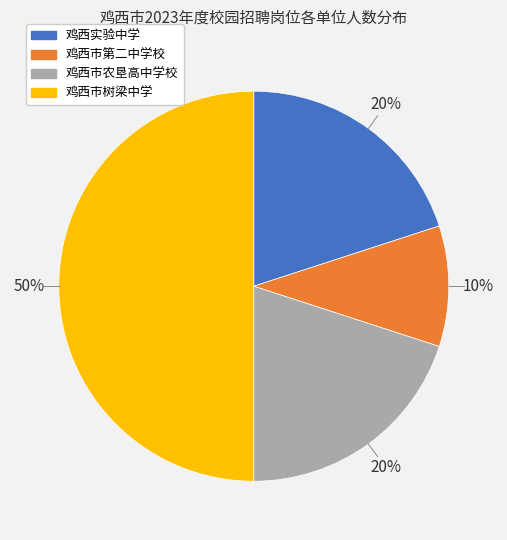

To the nearest percent, what percentage of the pie is 鸡西市第二中学校?

10%